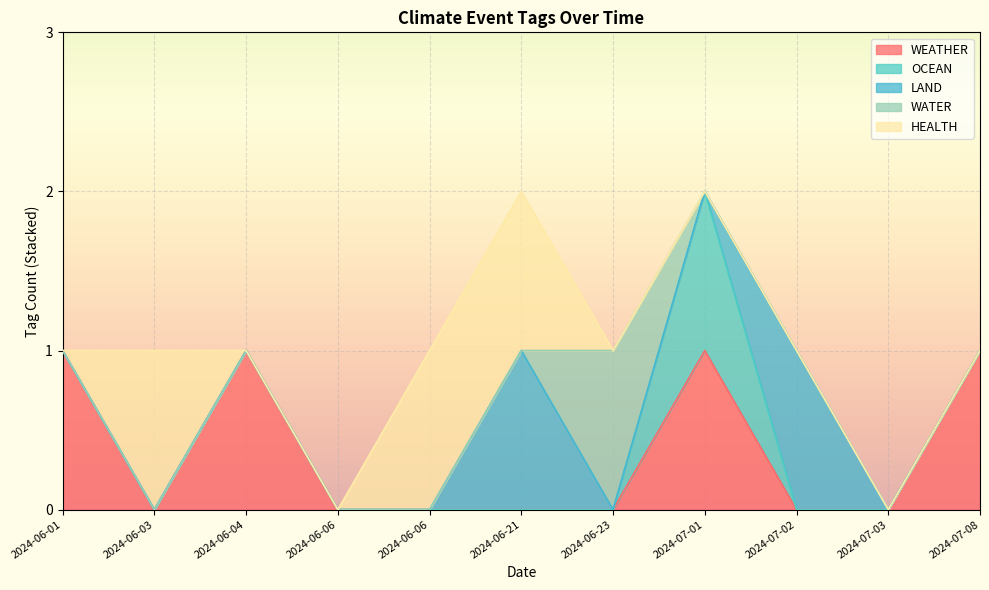

True or false: OCEAN and WATER intersect in this chart.

False